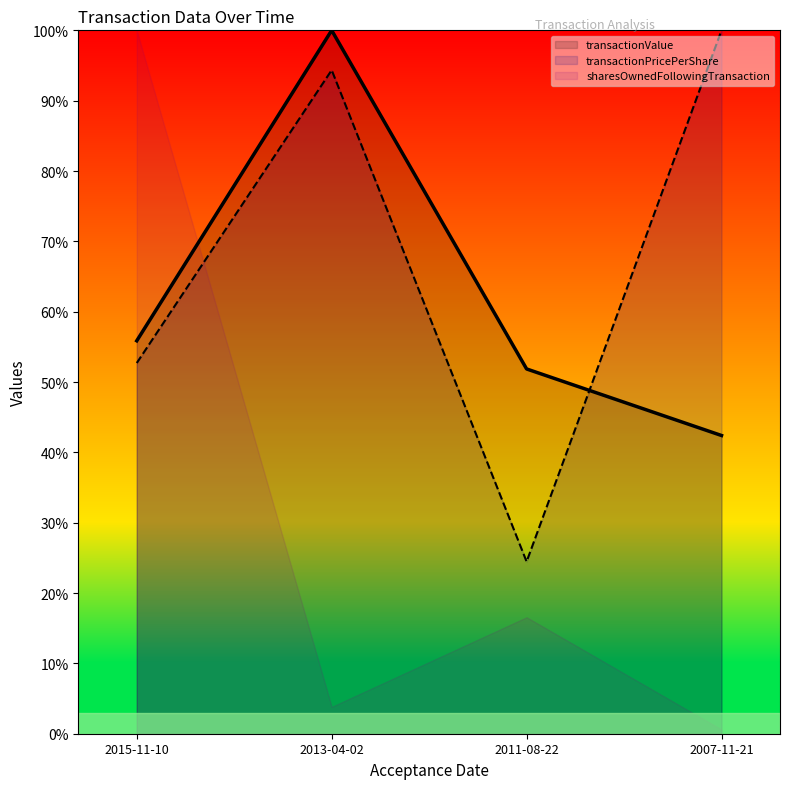

What are all the series names shown in the legend?

transactionValue, transactionPricePerShare, sharesOwnedFollowingTransaction